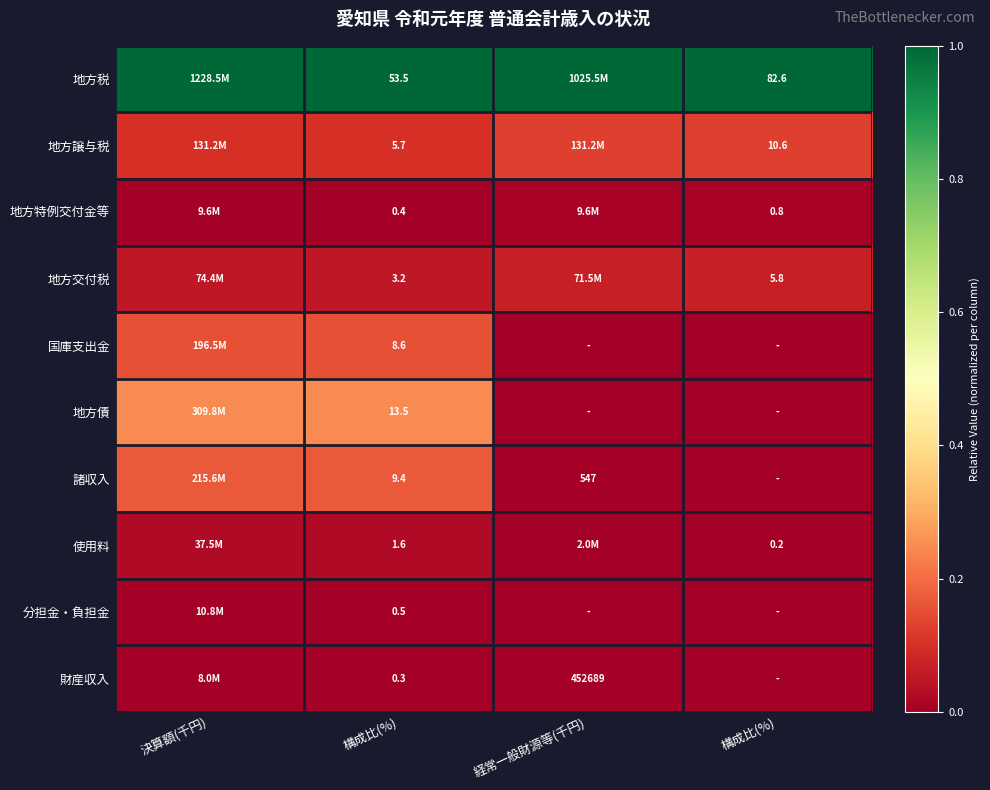

Rank the series at 決算額(千円) from lowest to highest value.

財産収入, 地方特例交付金等, 分担金・負担金, 使用料, 地方交付税, 地方譲与税, 国庫支出金, 諸収入, 地方債, 地方税